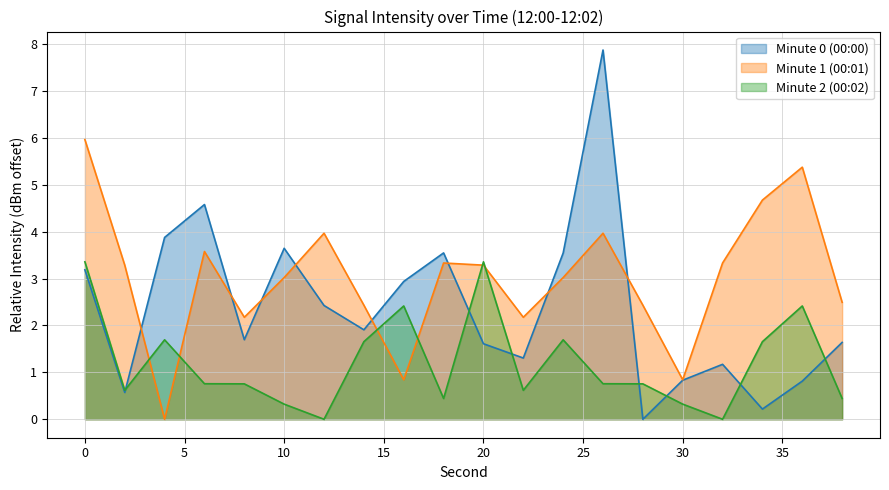

How many interior local peaks does the Minute 2 (00:02) series have?

5